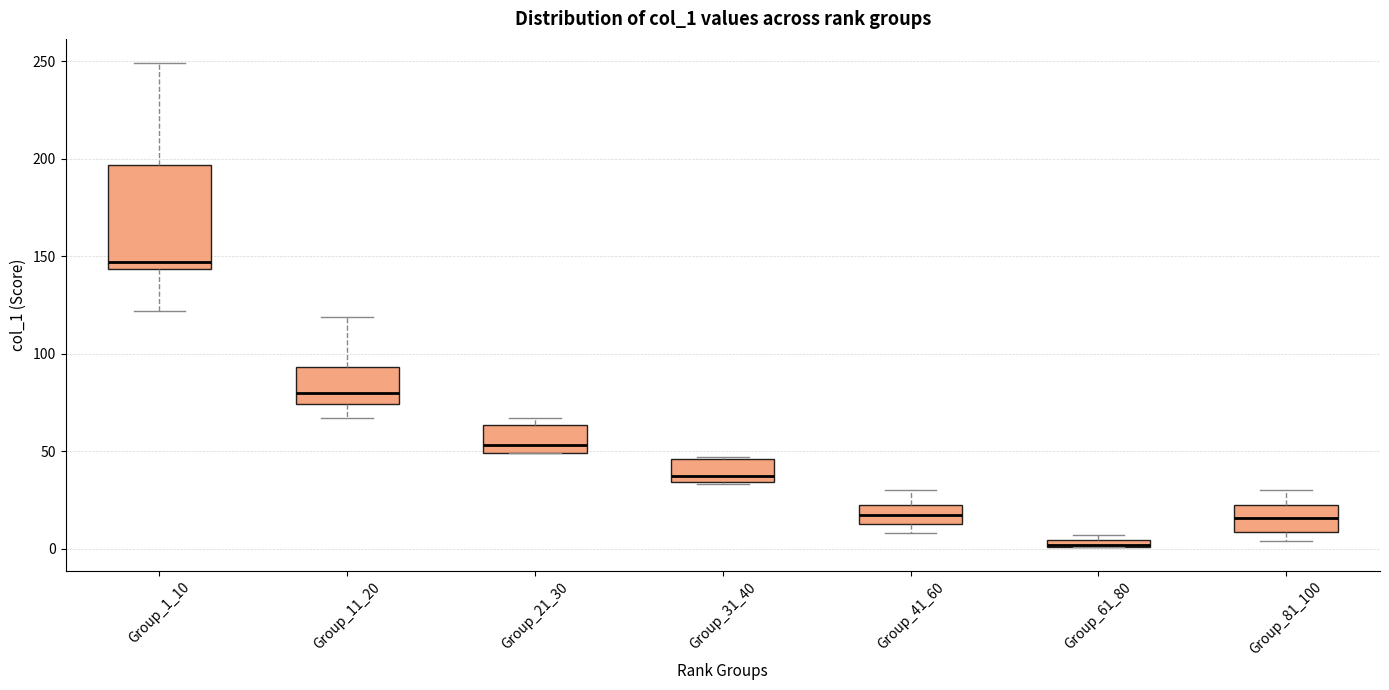

Where does the median line of the box for Group_11_20 sit on the y-axis? The values are not printed on the chart, so give them approximately, as read against the axis.

80